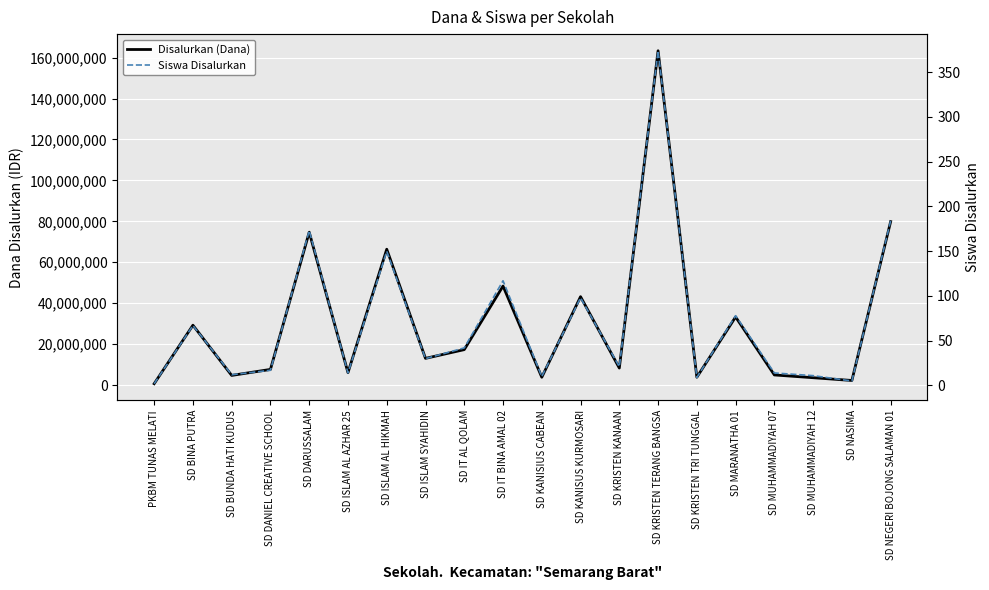

How many values in the Disalurkan (Dana) series exceed 13050000?

9